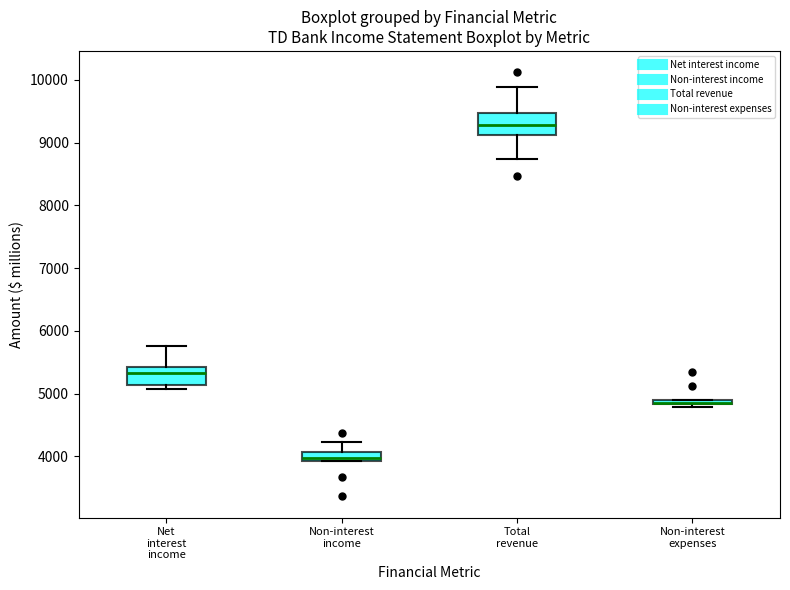

Where does the upper whisker of the box for Total revenue end on the y-axis? The values are not printed on the chart, so give them approximately, as read against the axis.

9900